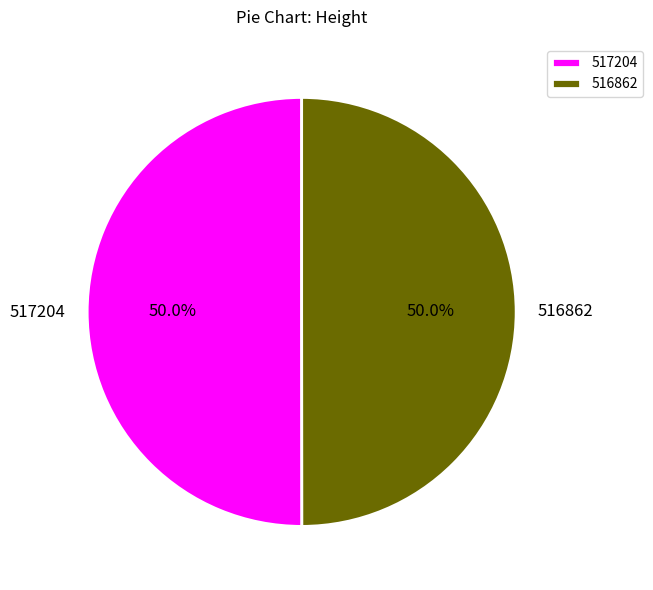

Approximately how many times larger is the value at 516862 compared to 517204?

1.0